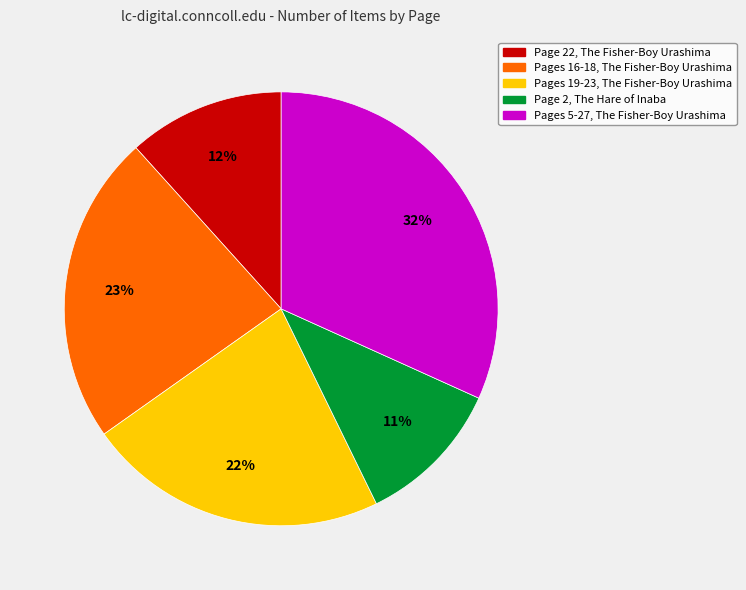

To the nearest percent, what is the difference between the largest and smallest slice percentages?

21%